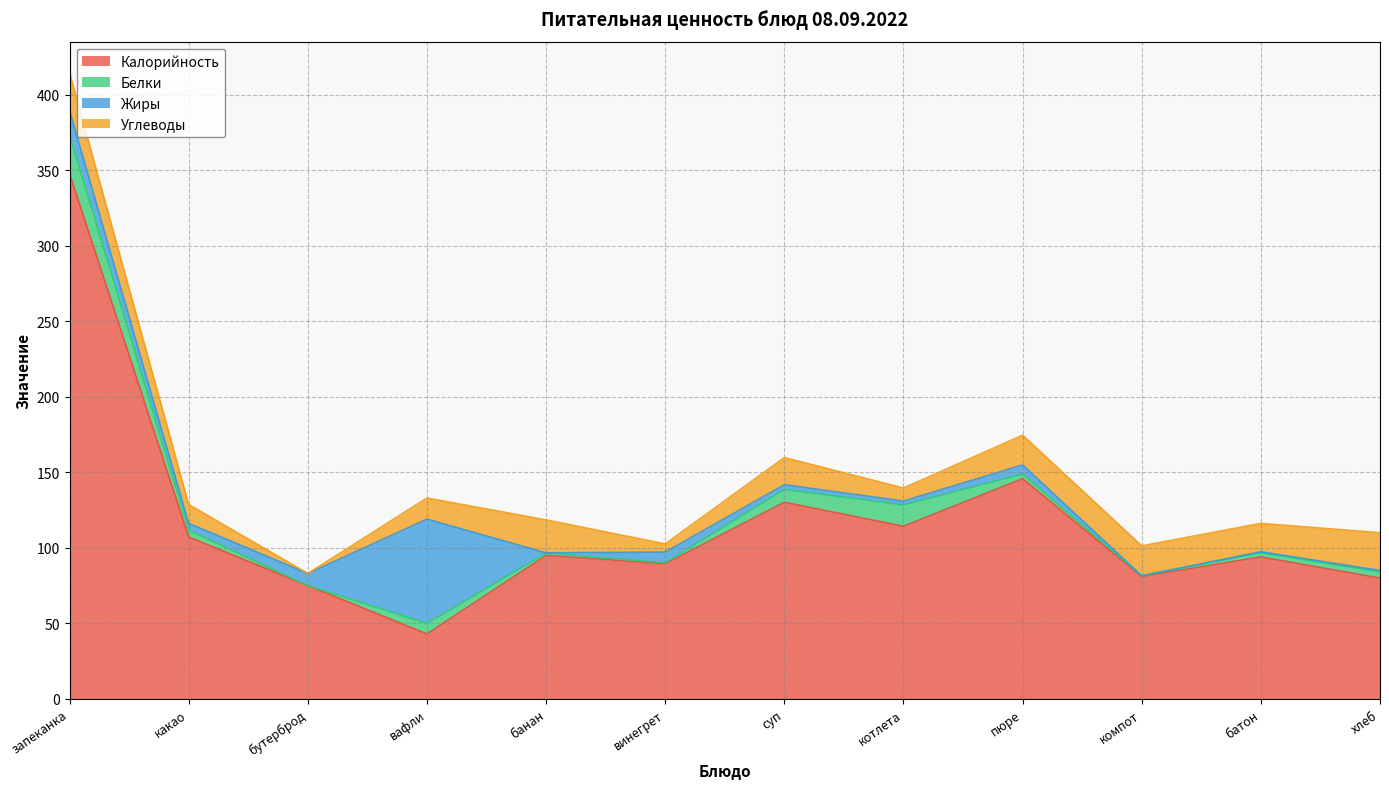

Where is the first local minimum for Калорийность?

вафли